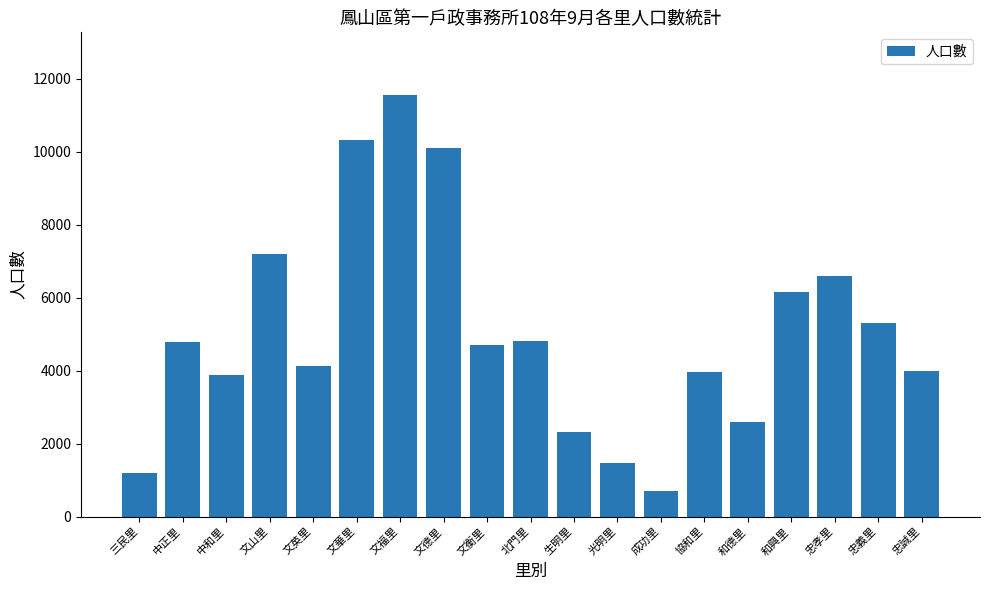

Which has a higher value, 中和里 or 和興里?

和興里